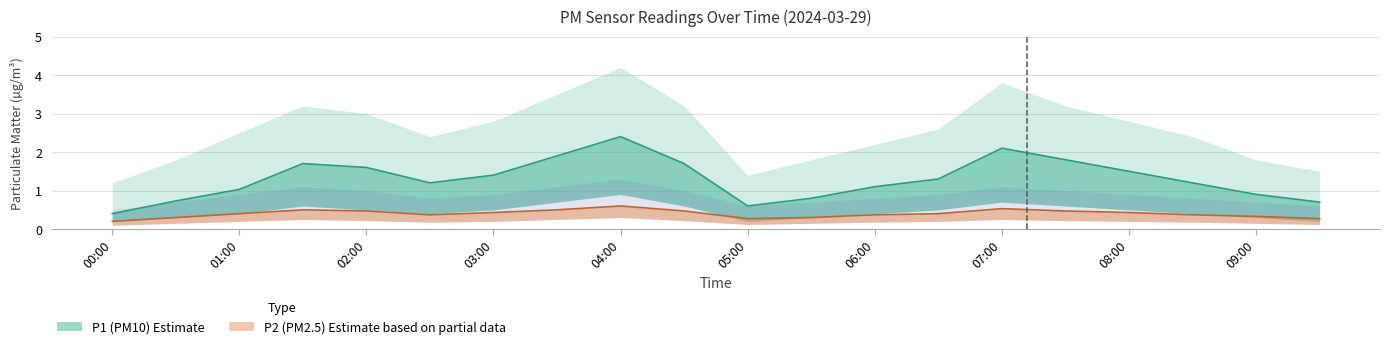

Is this an area chart (filled region under the line)?

No